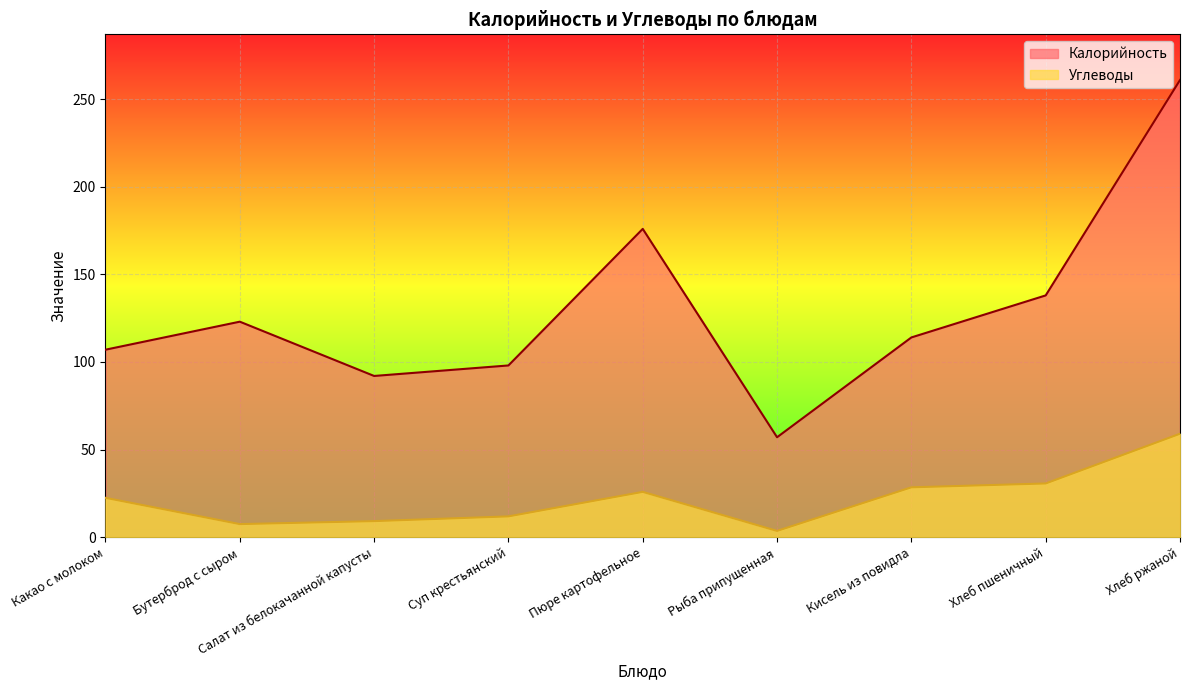

Does the chart display data point markers on the line(s)?

No